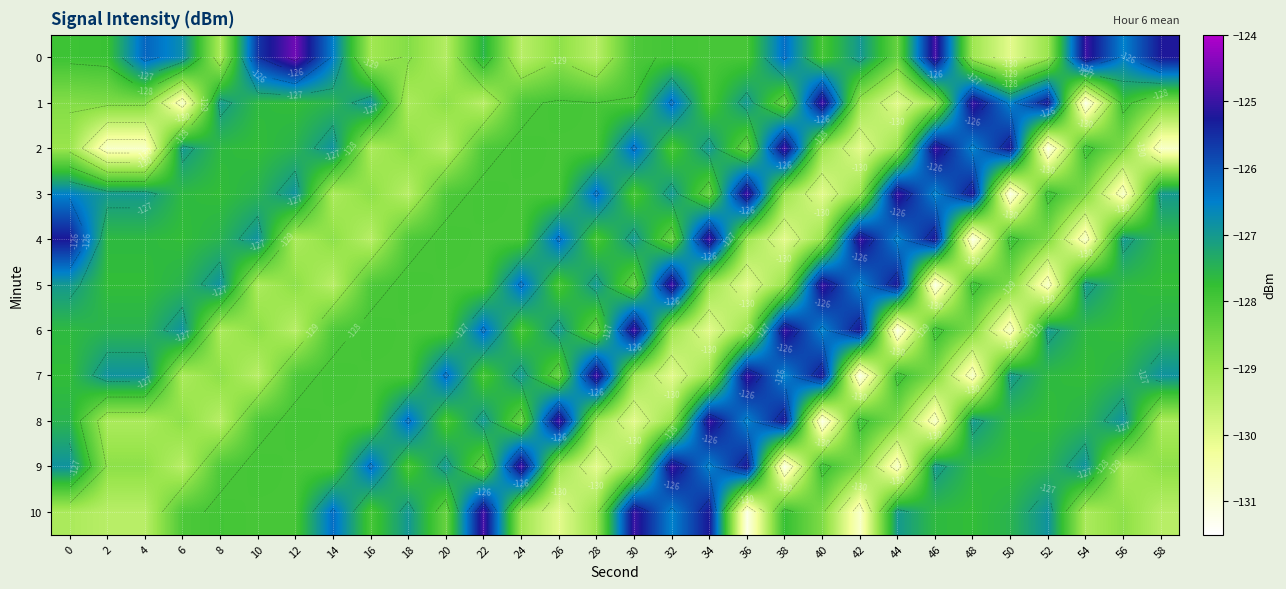

What is the spread (max minus min) of values at 36?

6.3